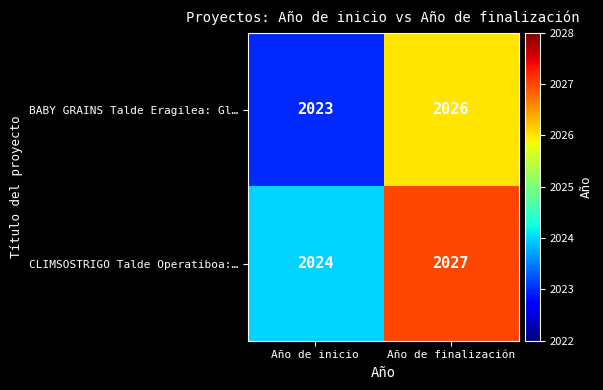

What is the spread (max minus min) of values at Año de inicio?

1